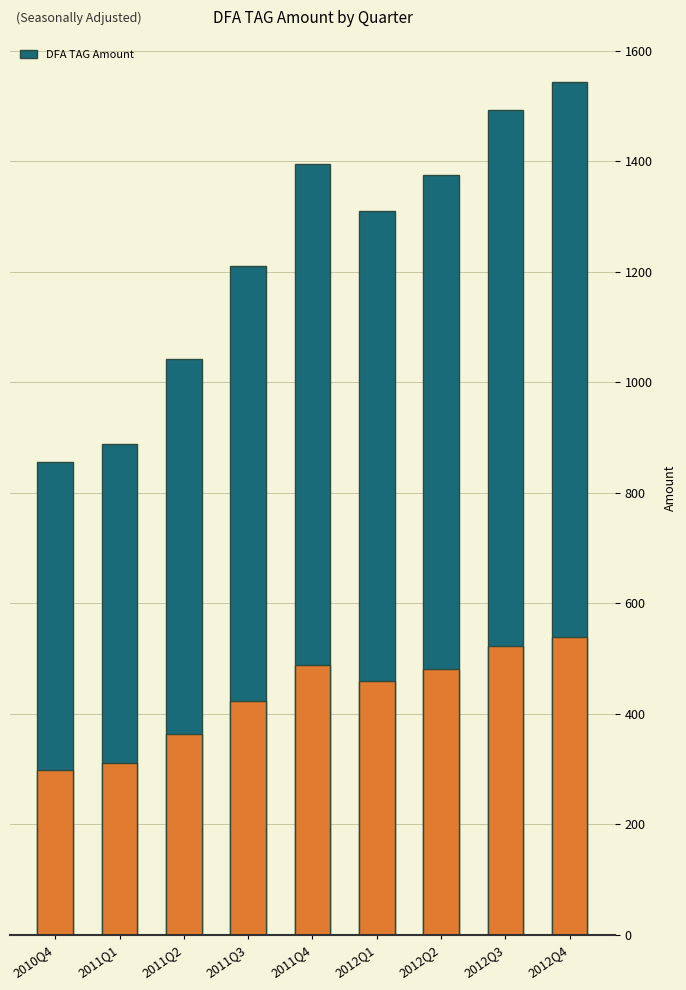

How many values are below 1310?

4